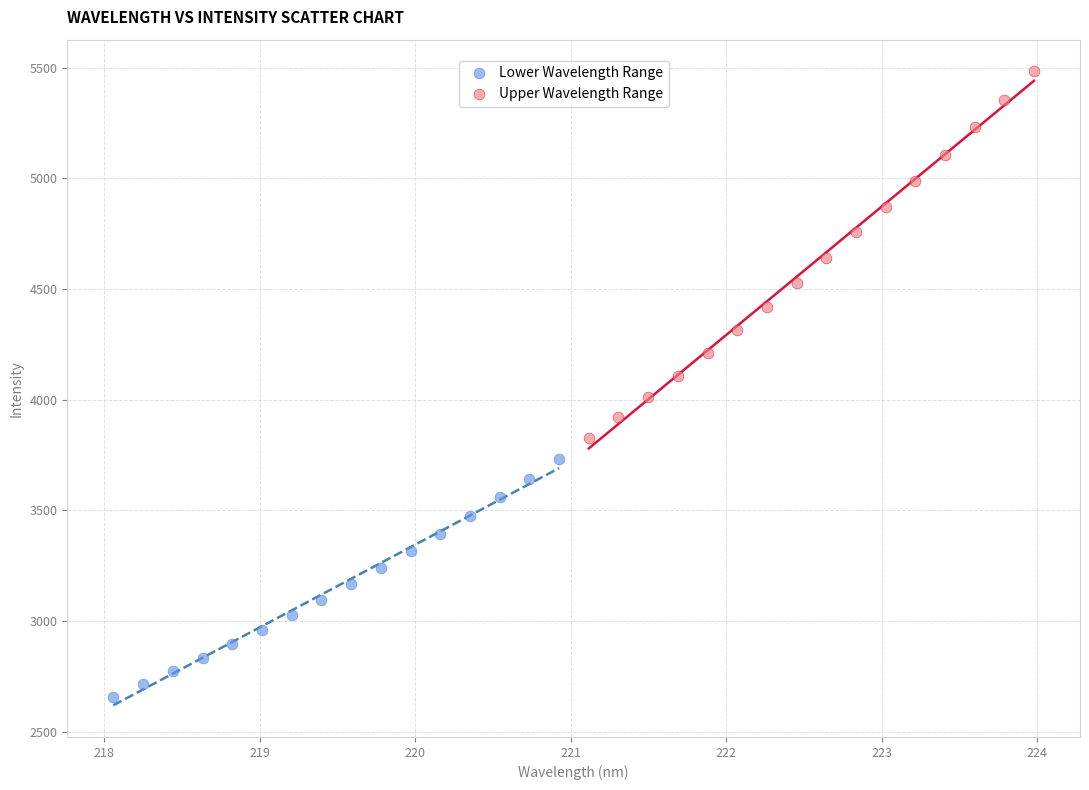

Which series has the largest Y range (max minus min)?

Upper Wavelength Range